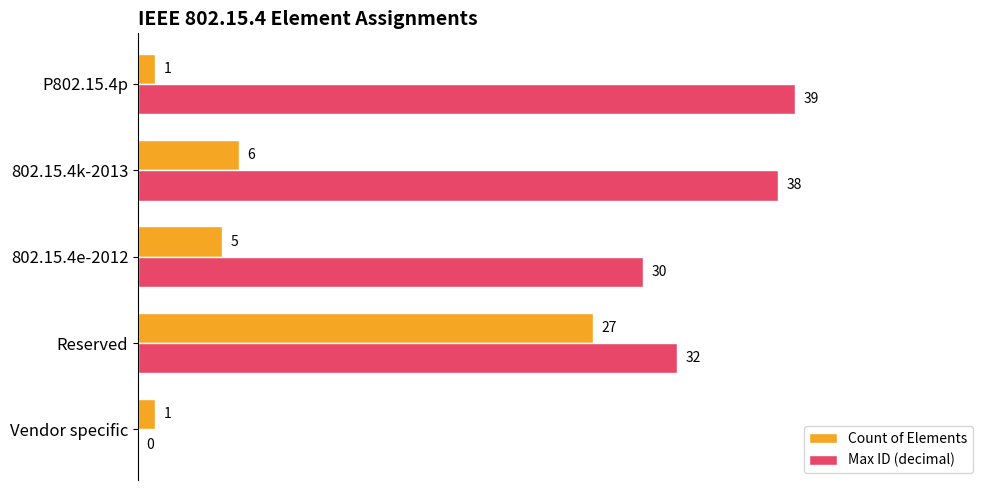

What is the sum of all Count of Elements values?

40